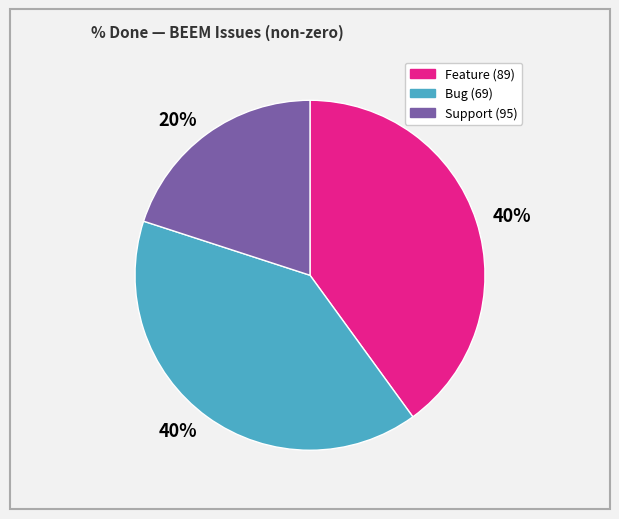

Is there a majority slice in this chart?

No